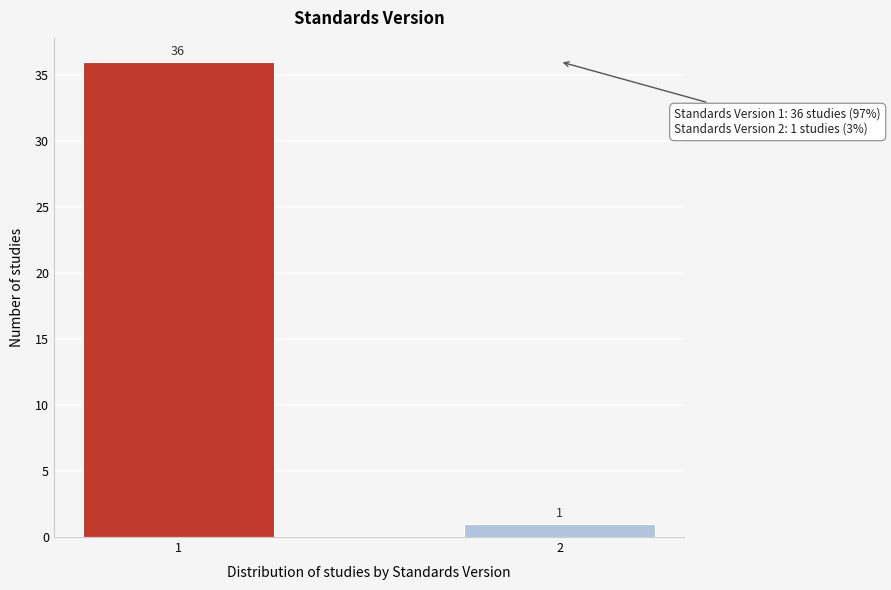

Reading left to right, extract all data points from this chart.

1=36	2=1